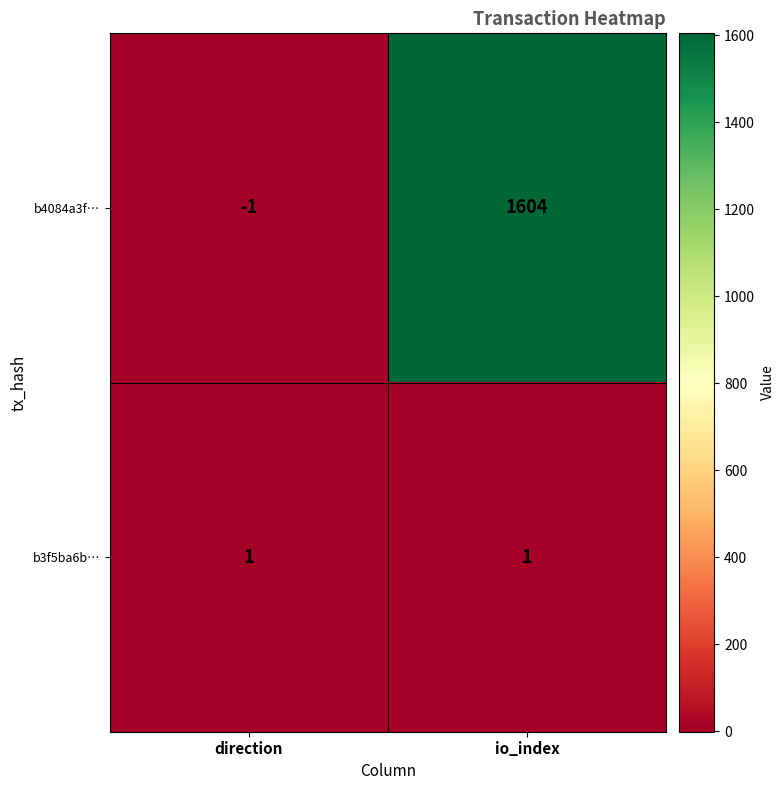

Count the number of data series in this chart.

2